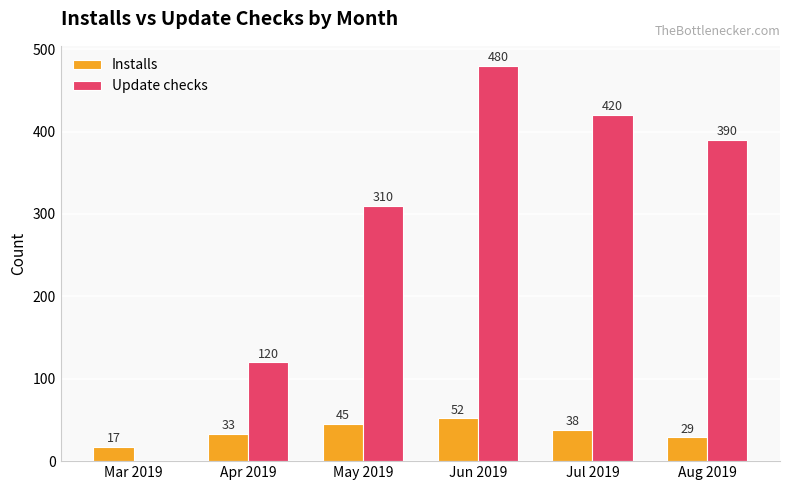

What is the total value across all series at Jun 2019?

532